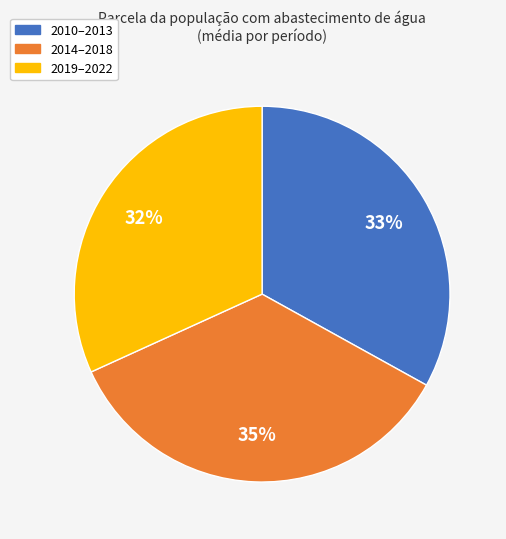

Is there a majority slice in this chart?

No